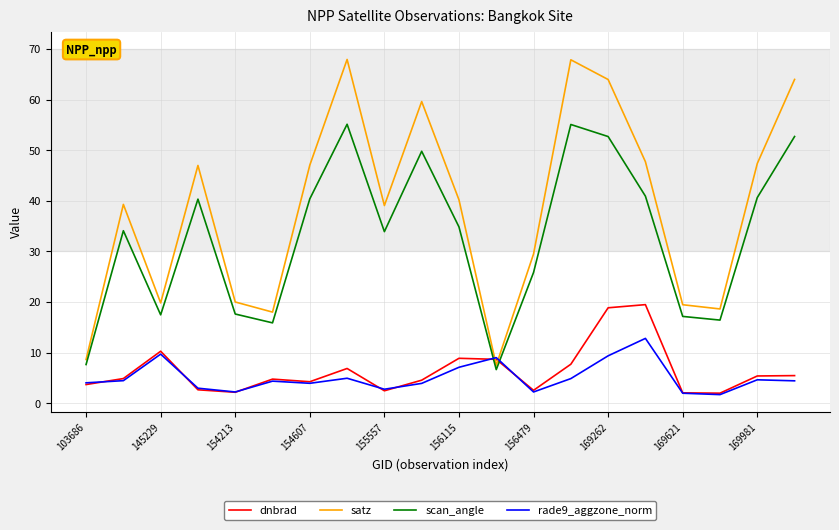

After their last crossing, which series has the higher values: satz or rade9_aggzone_norm?

satz